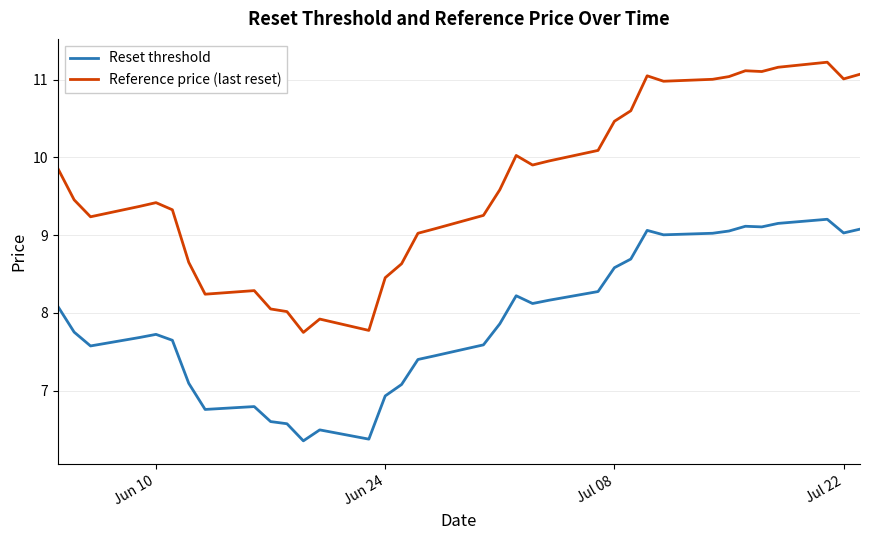

Which series has the largest range (max minus min)?

Reference price (last reset)